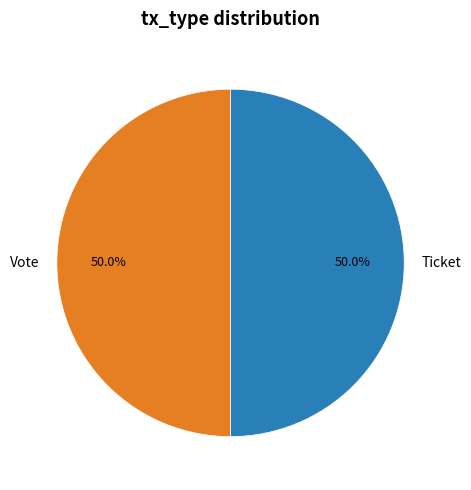

To the nearest percent, what is the difference between the largest and smallest slice percentages?

0%